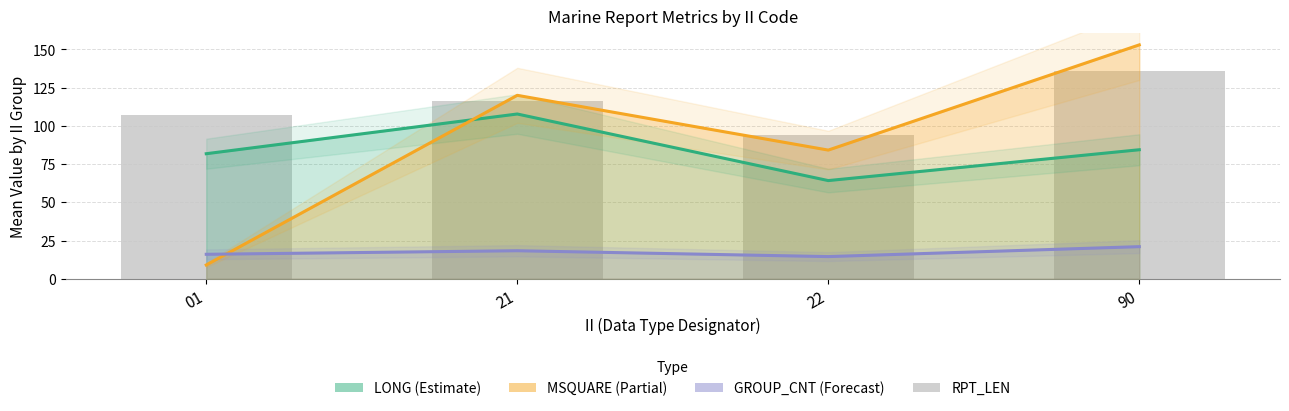

Reading right to left, list all the values displayed in this chart.

LONG (Estimate): 90=84.4	22=64.2	21=107.8	01=81.8
MSQUARE (Partial): 90=153.0	22=84.2	21=120.0	01=9.0
GROUP_CNT (Forecast): 90=21.0	22=14.5	21=18.3	01=16.0
RPT_LEN: 90=136.0	22=94.0	21=116.4	01=107.0